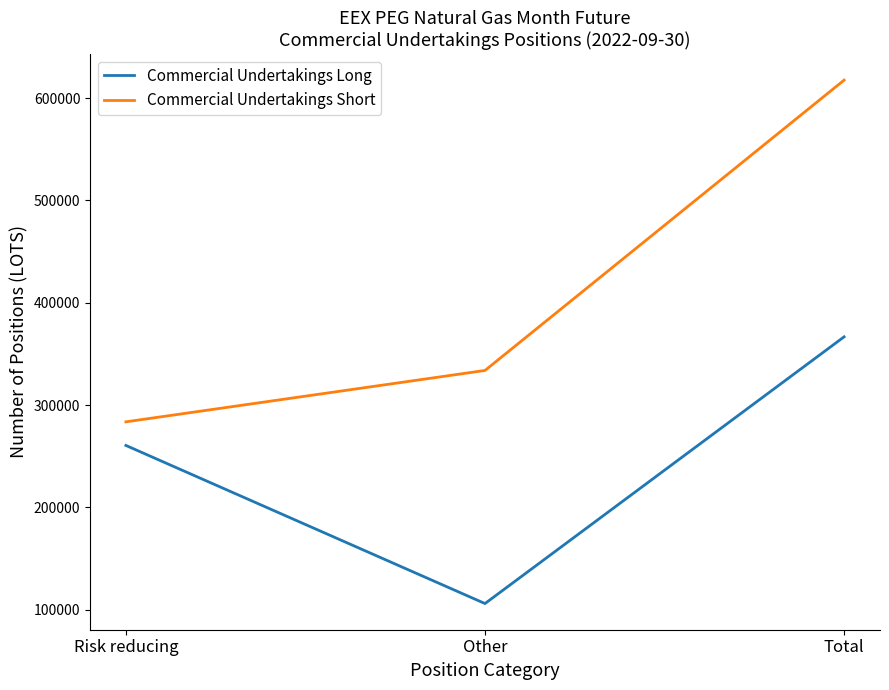

At Other, list the series in order from smallest to largest.

Commercial Undertakings Long, Commercial Undertakings Short